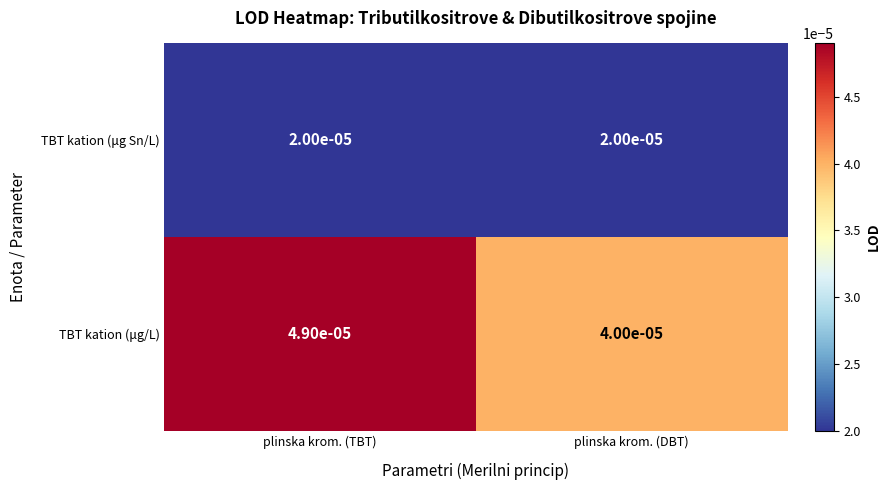

Which series has the largest total across all categories?

TBT kation (μg/L)